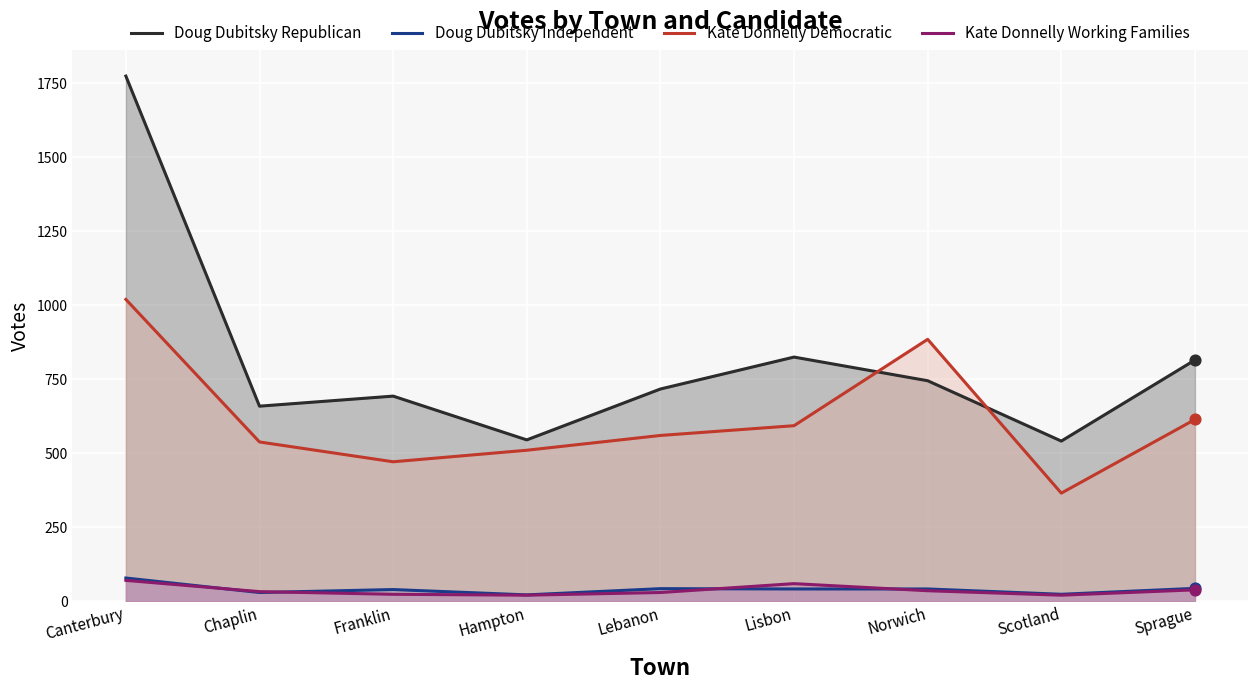

At which category is the sum across all series the highest?

Canterbury